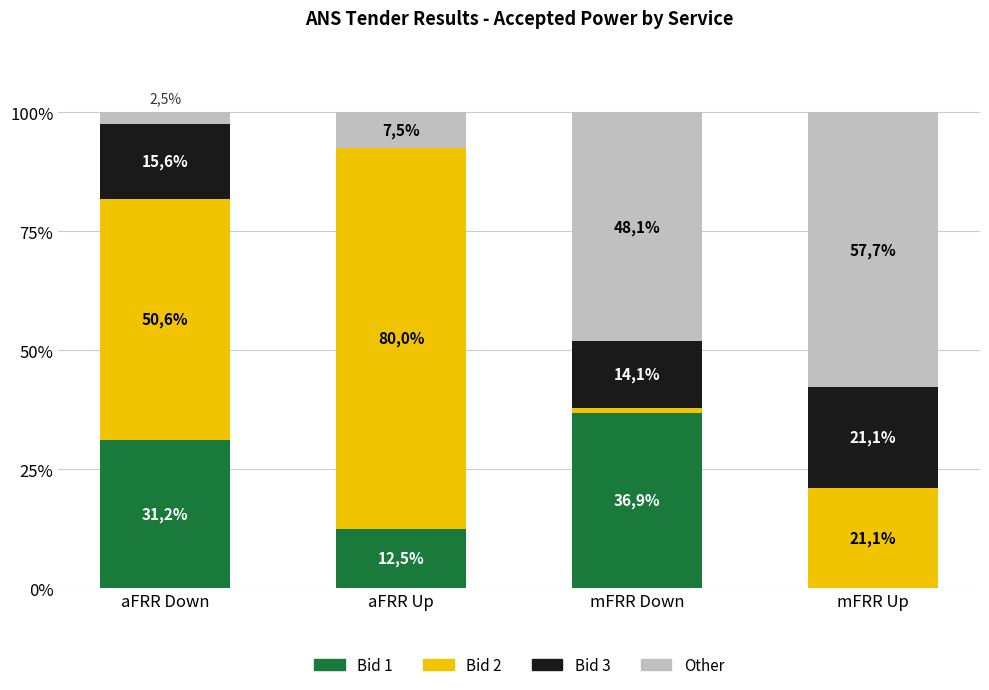

The value of Other at aFRR Up is 7.5. True or false?

True